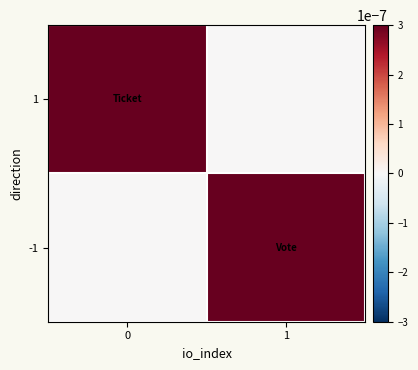

Count the number of categories in the chart.

2